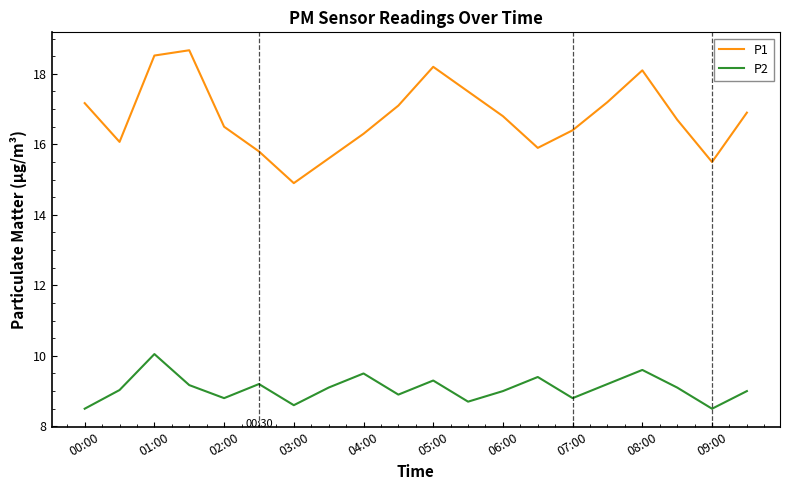

Which series has the largest total across all categories?

P1